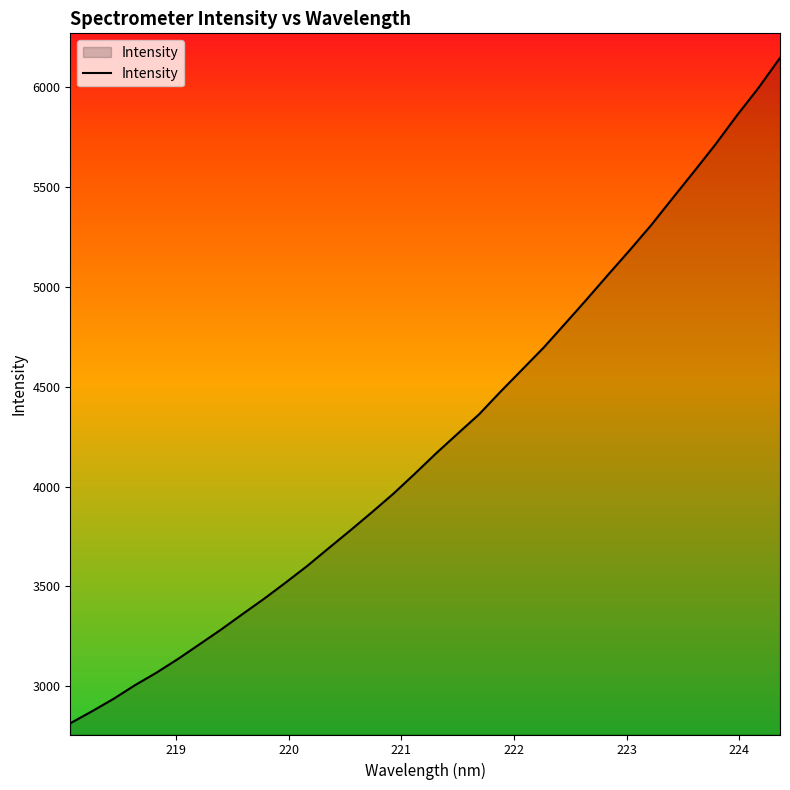

How many lines are shown in the chart?

1